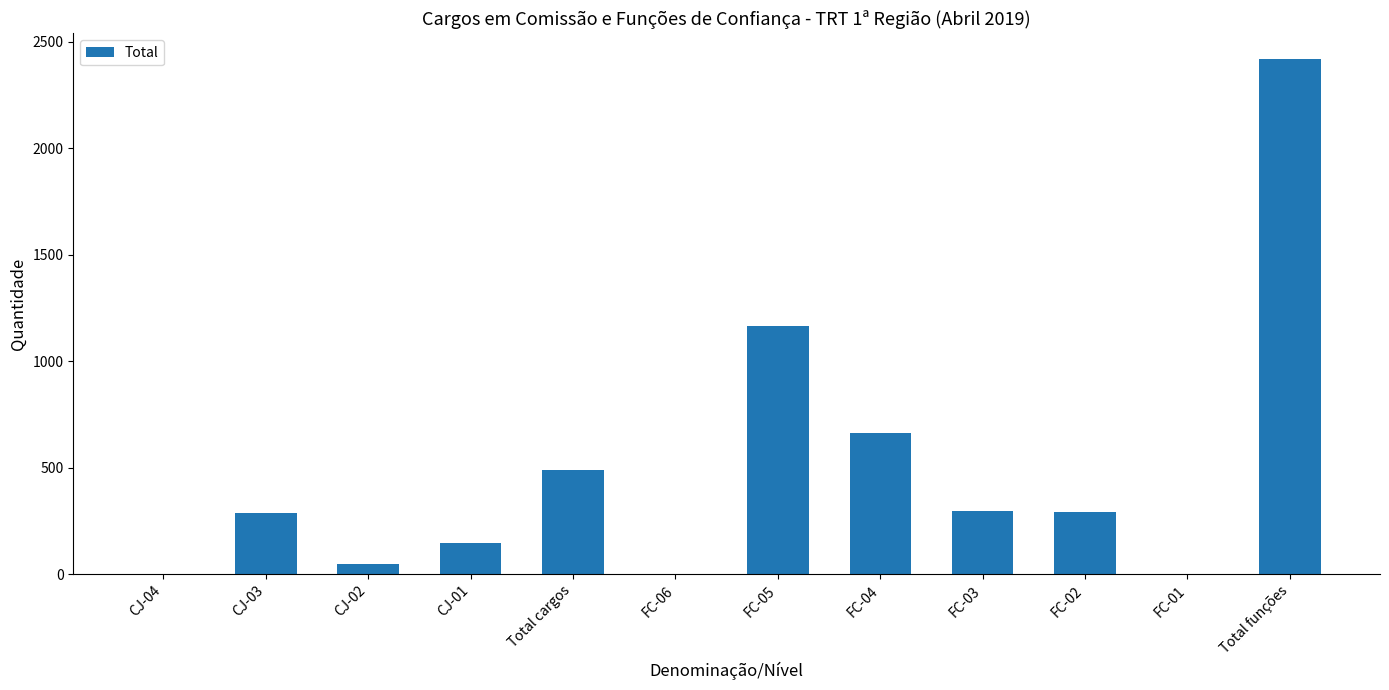

The value at FC-05 is 1852. True or false?

False